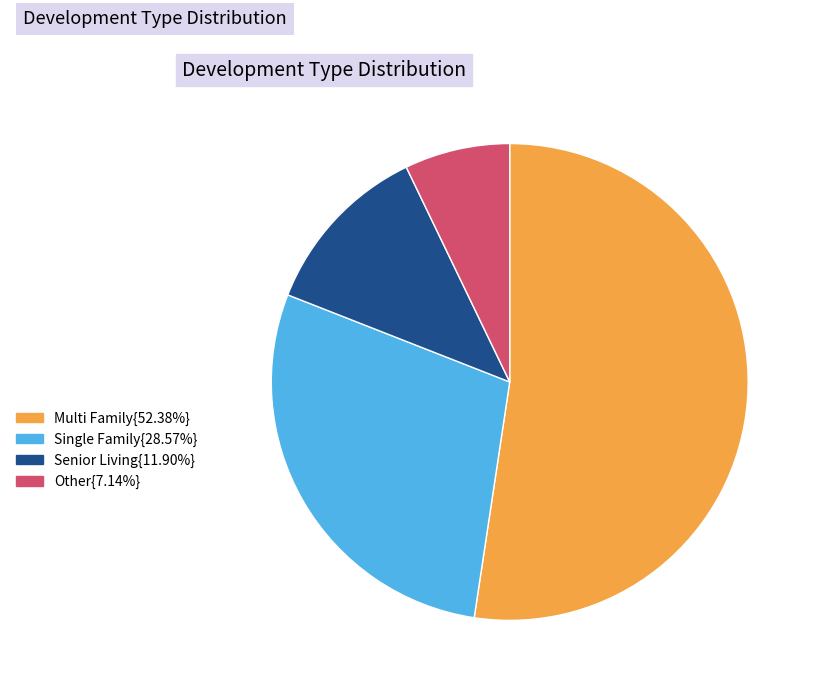

Does any single category account for the majority?

Yes